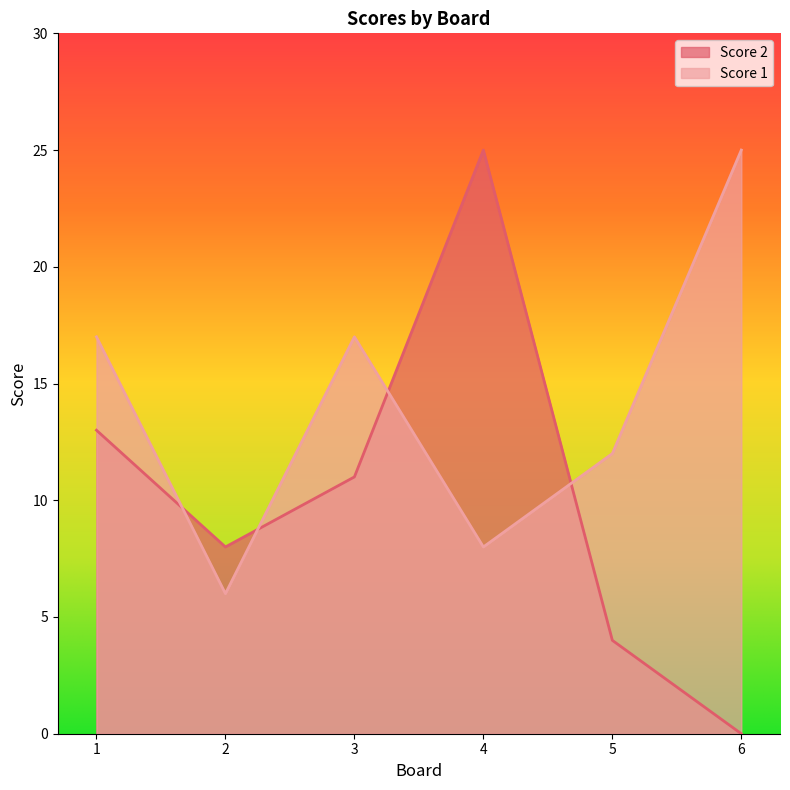

Is it true that Score 1 equals 17 at 1?

True